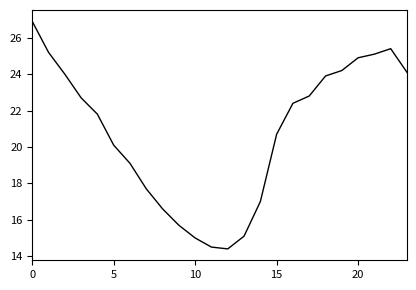

How many categories are shown in the chart?

24